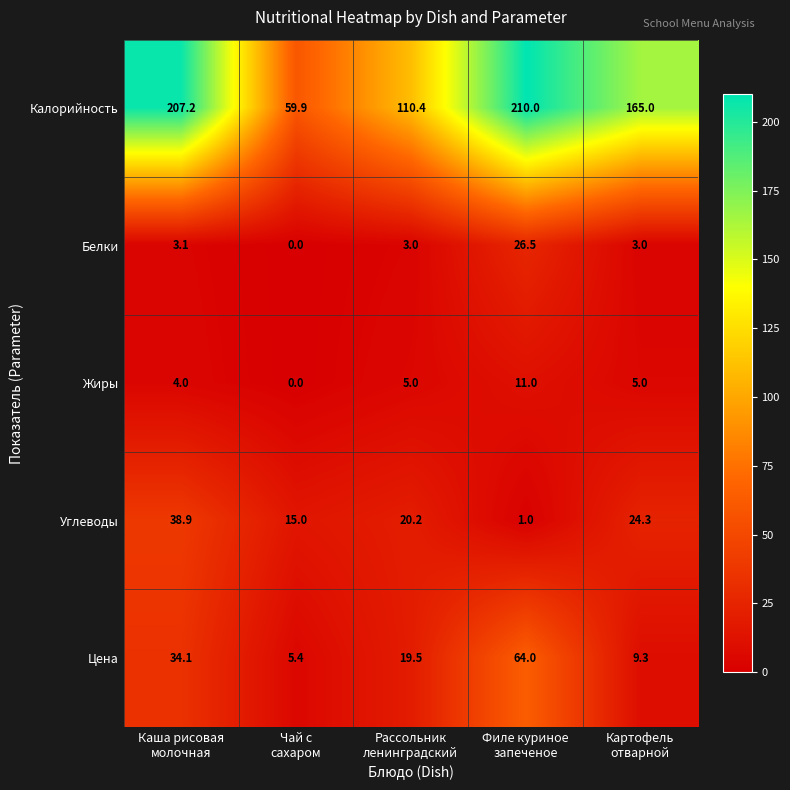

Which series has the widest spread of values?

Калорийность